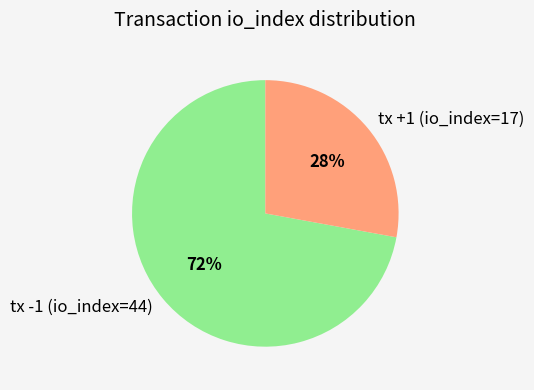

Rank the categories by value from lowest to highest.

tx +1 (io_index=17), tx -1 (io_index=44)